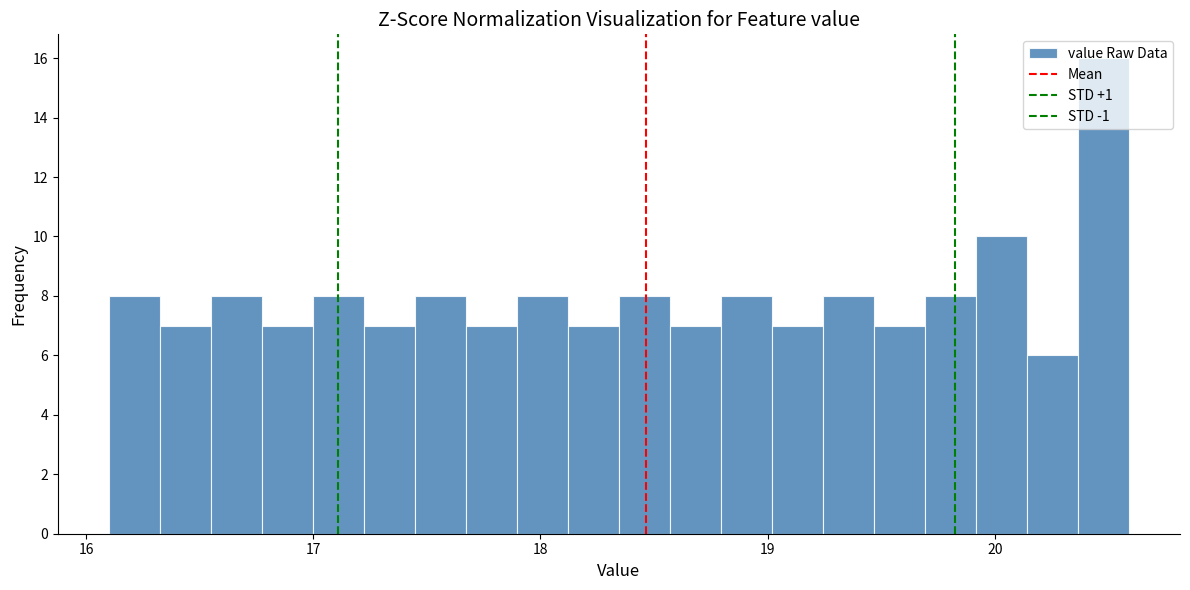

Read against the x-axis, roughly where is the centre of the tallest bar?

20.5